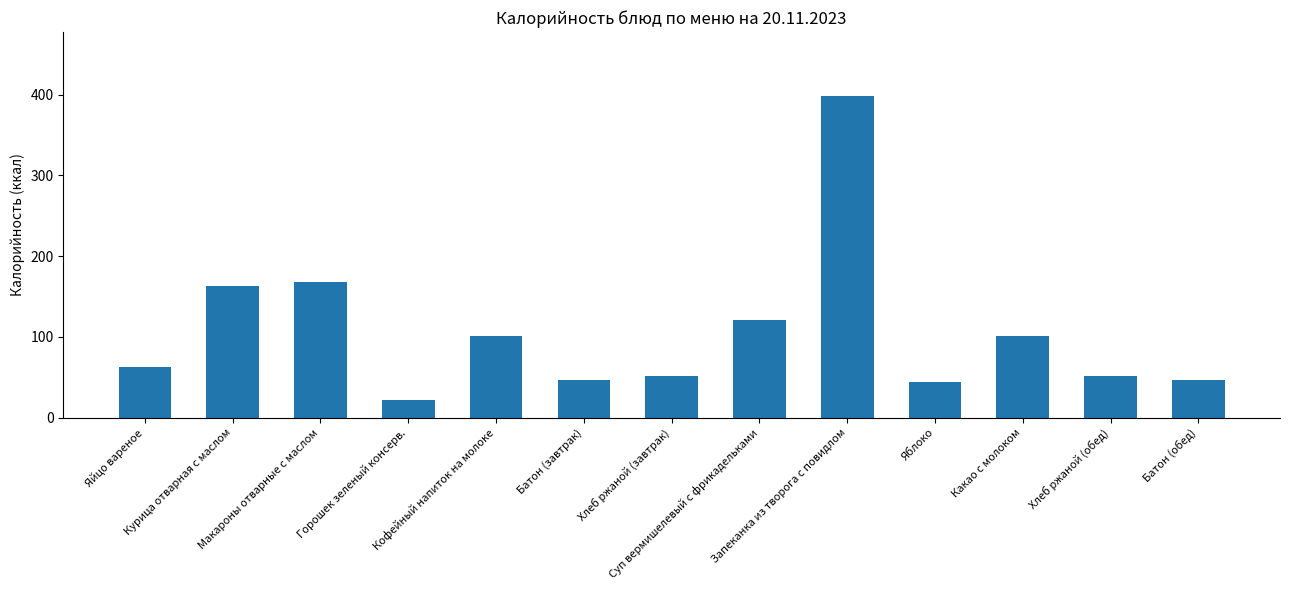

How many bars are there in total?

13